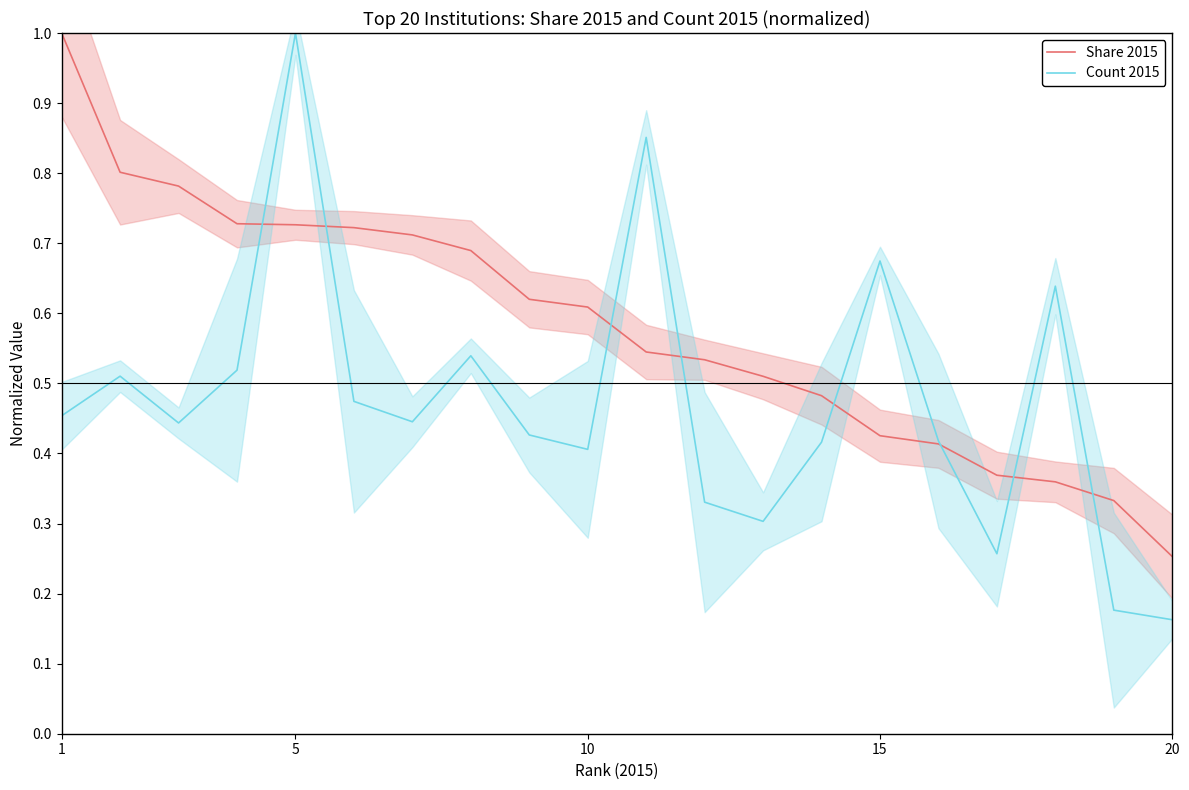

How many distinct data groups are displayed?

2